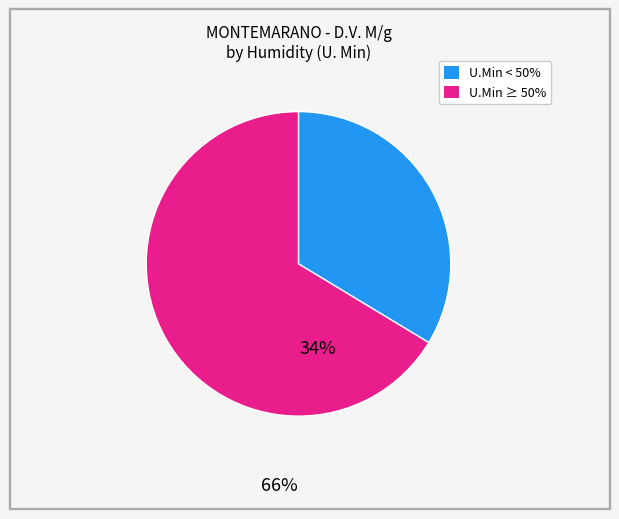

Is there a majority slice in this chart?

Yes